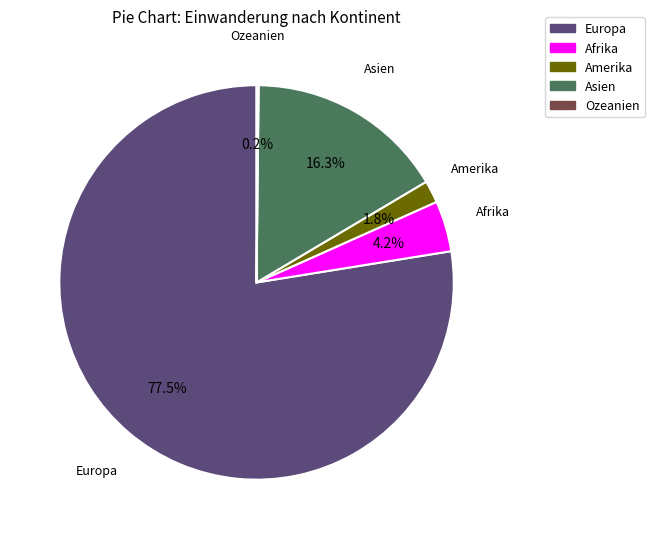

What is the largest slice in the pie chart?

Europa